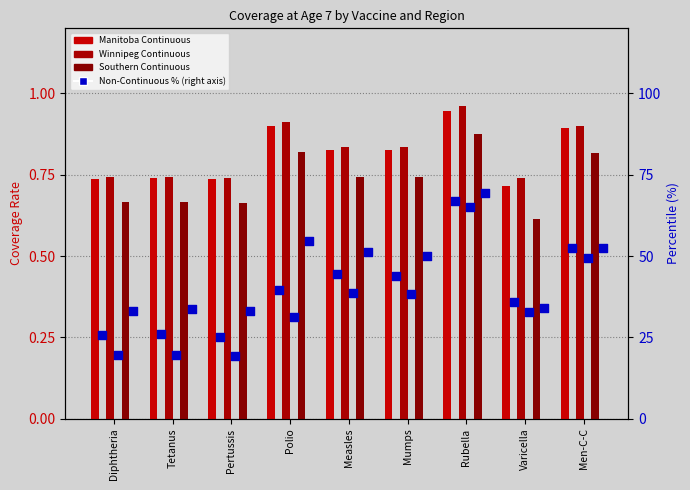

Which series contains the lowest Y value?

Southern Continuous